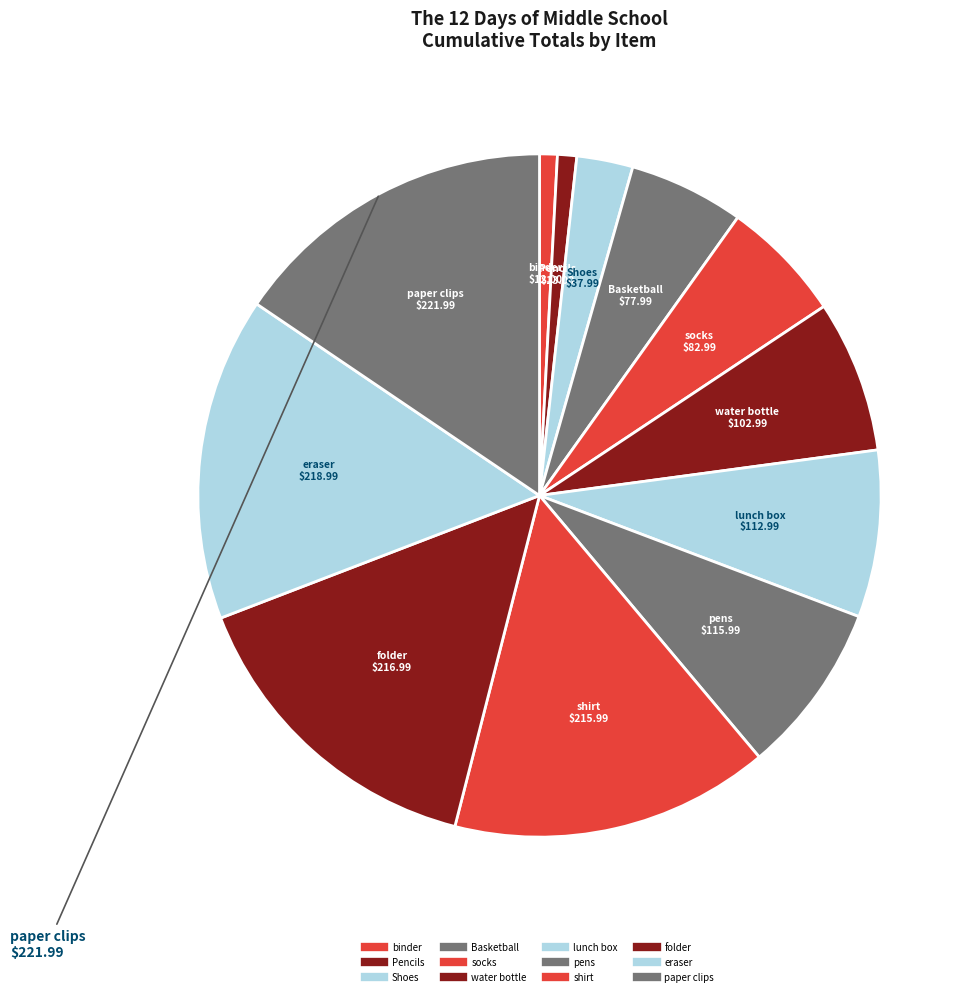

Does Pencils represent more than half of the total?

No